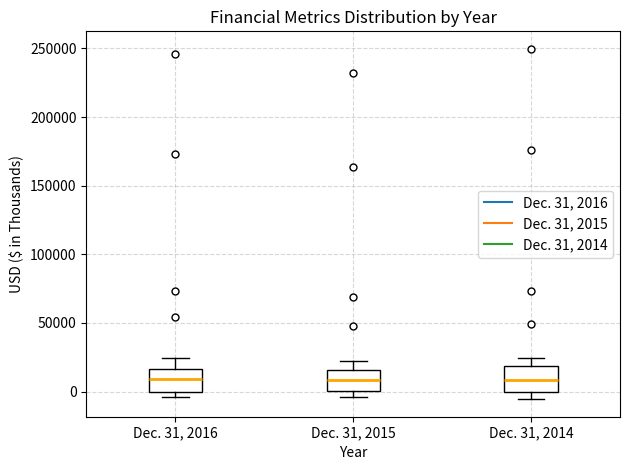

Where does the upper whisker of the box for Dec. 31, 2016 end on the y-axis? The values are not printed on the chart, so give them approximately, as read against the axis.

25000